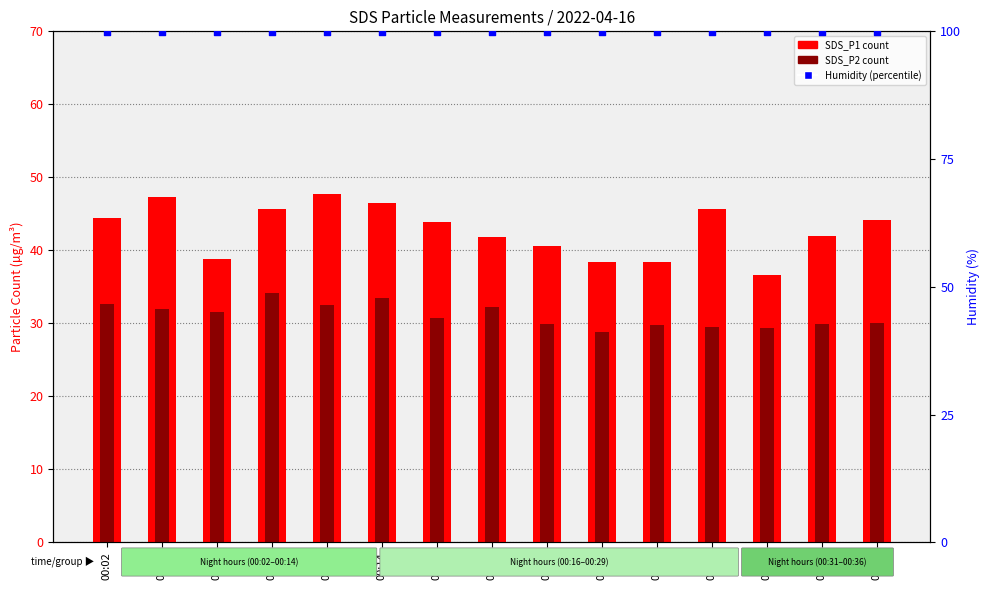

At how many categories does at least one series exceed 77?

15